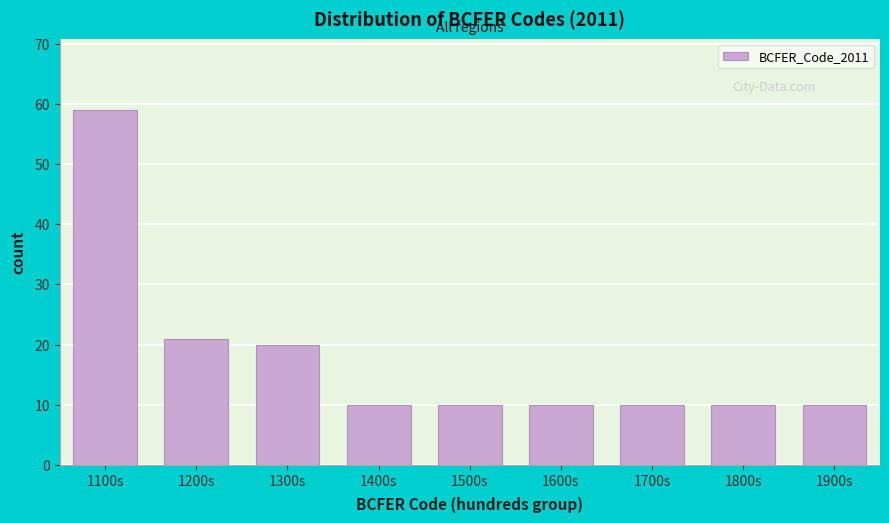

Reading left to right, transcribe all the data shown in this chart.

59	21	20	10	10	10	10	10	10